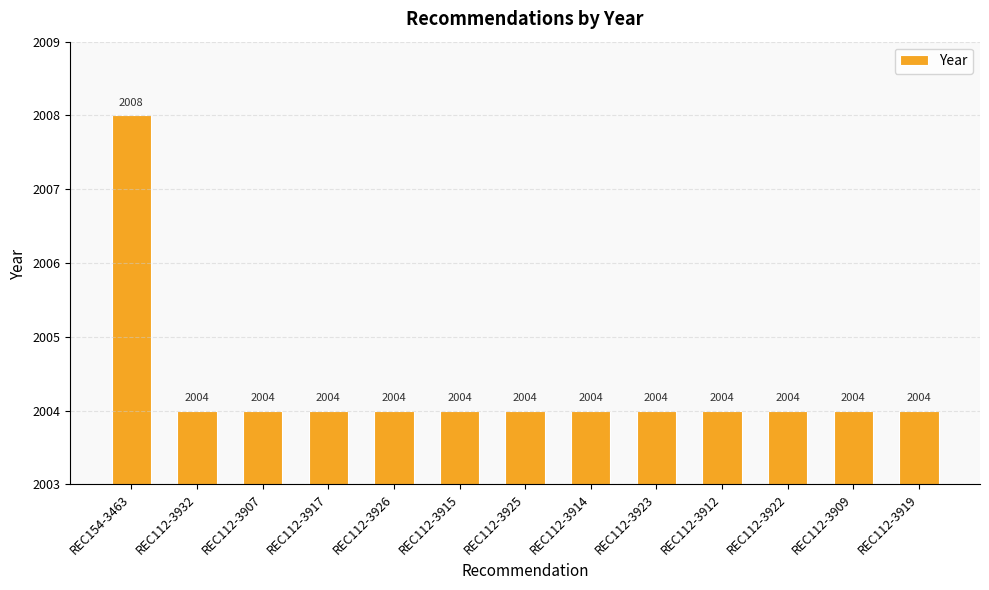

Approximately how many times larger is the value at REC154-3463 compared to REC112-3909?

1.0